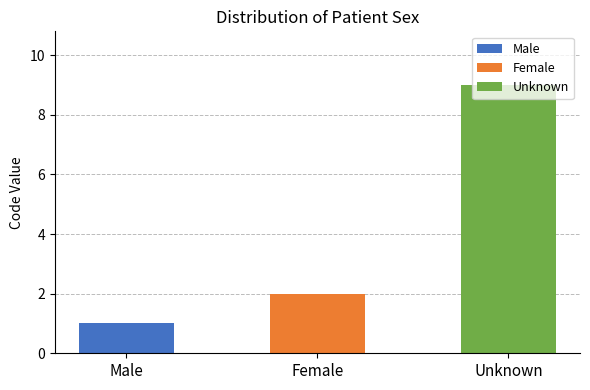

What is the label of the 2nd bar from the right?

Female